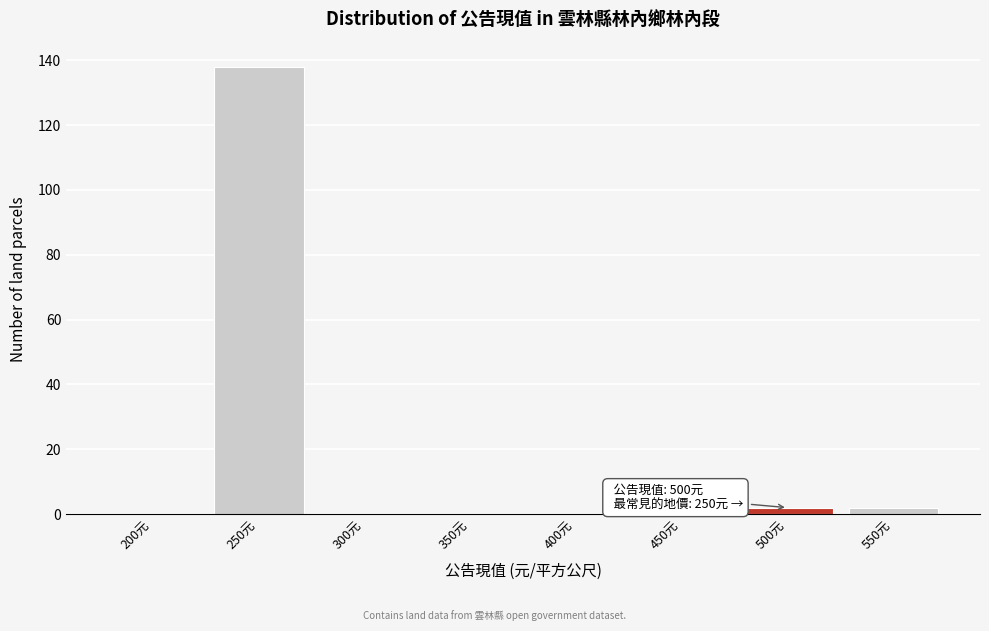

Reading left to right, what are all the values shown in this chart?

200元=0	250元=138	300元=0	350元=0	400元=0	450元=0	500元=2	550元=2